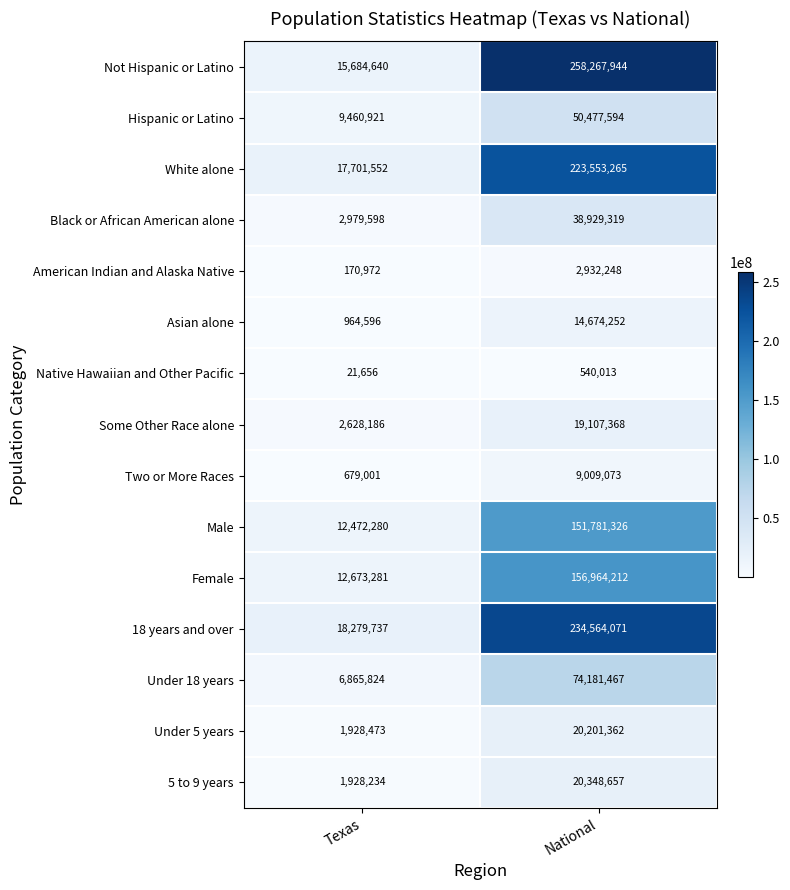

What is the average value of the 18 years and over series?

126421904